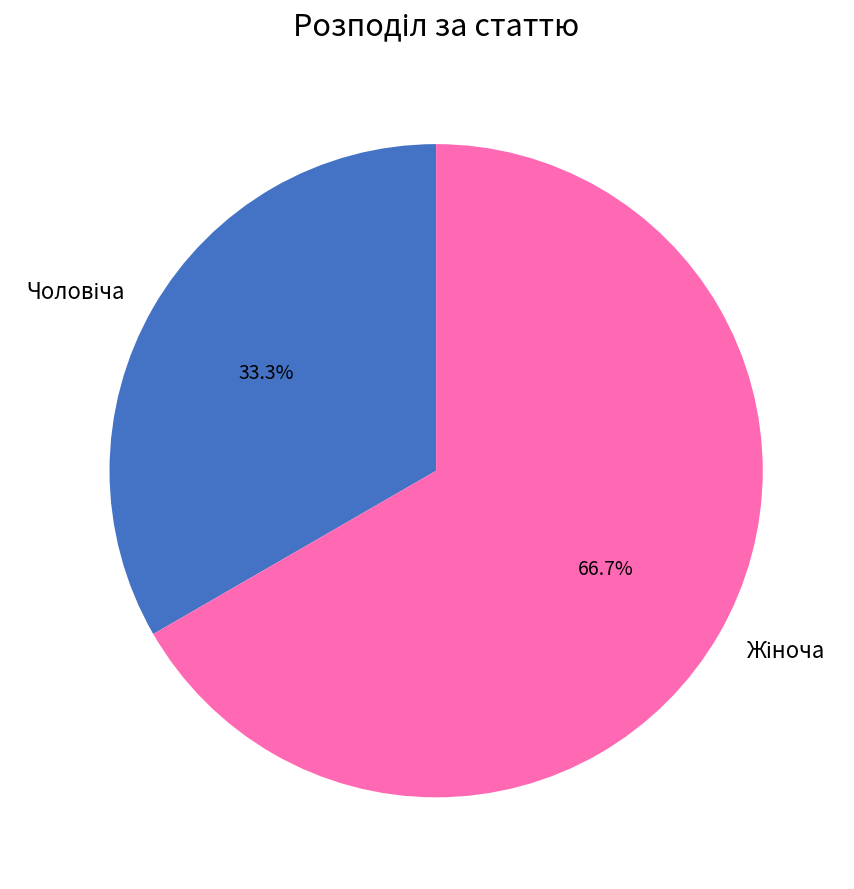

Is there any slice that represents more than half of the pie?

Yes